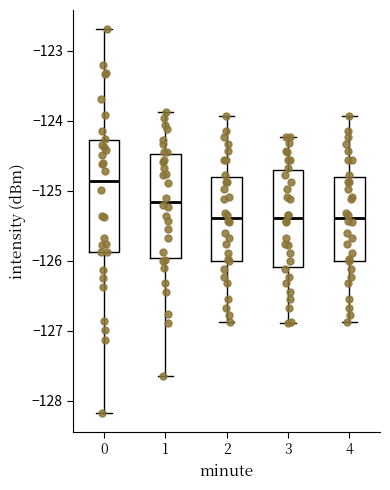

Where does the upper whisker of the box at x = 2 end on the y-axis? The values are not printed on the chart, so give them approximately, as read against the axis.

-123.9